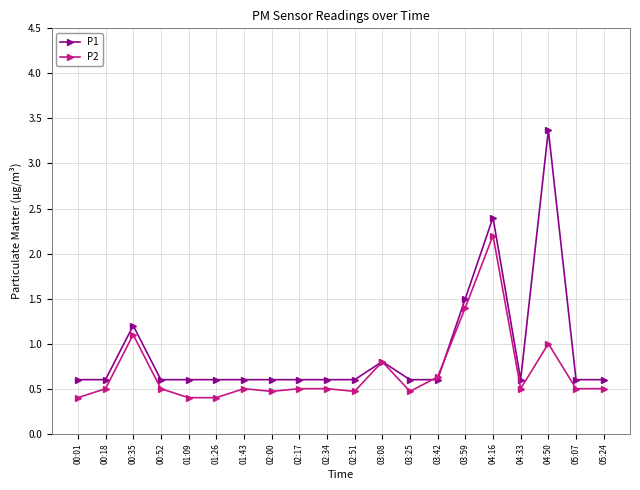

What are all the series names shown in the legend?

P1, P2